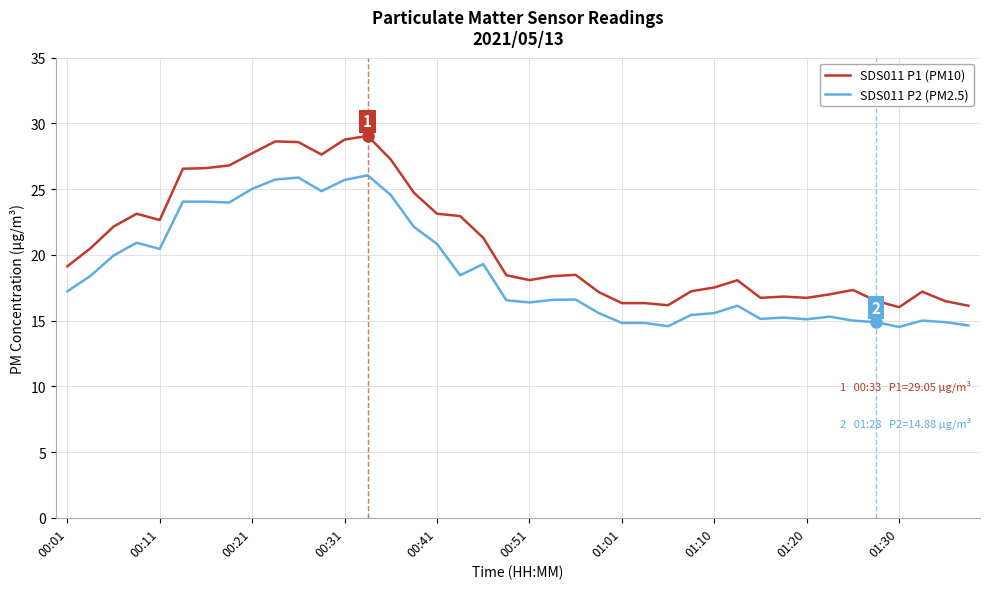

Which series has the widest spread of values?

SDS011 P1 (PM10)